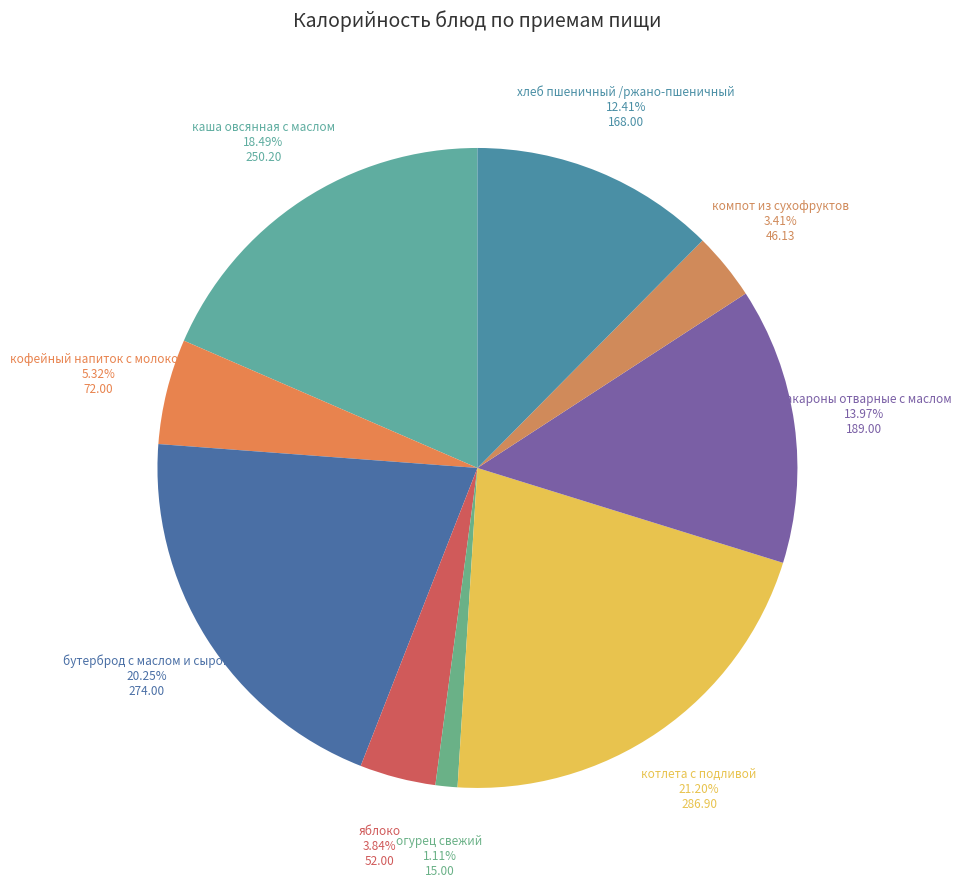

Combined, do бутерброд с маслом и сыром and кофейный напиток с молоком account for over 50%?

No